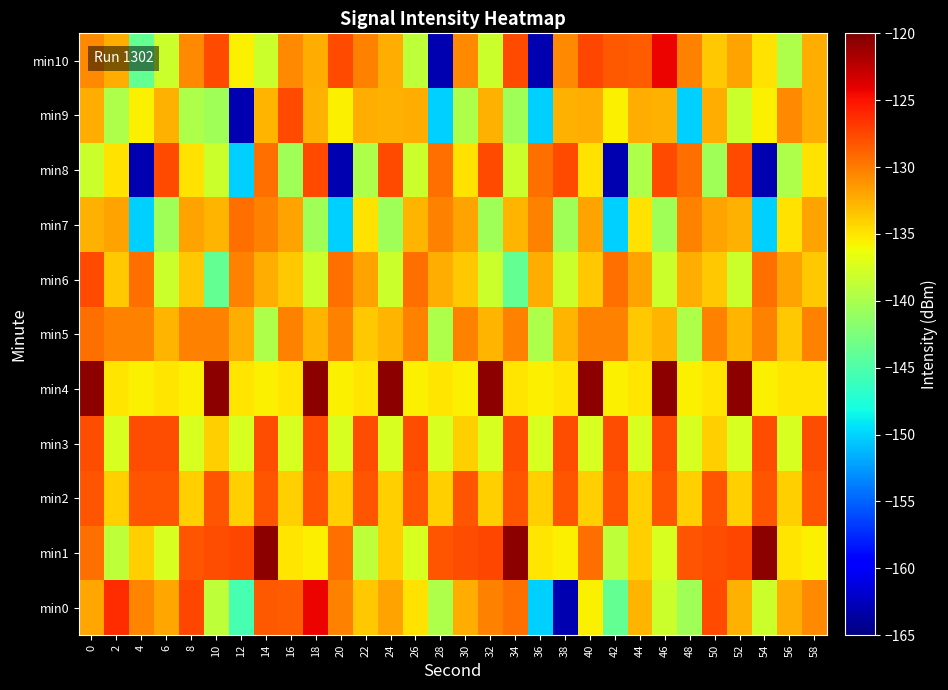

What is the spread (max minus min) of values at 12?

35.5